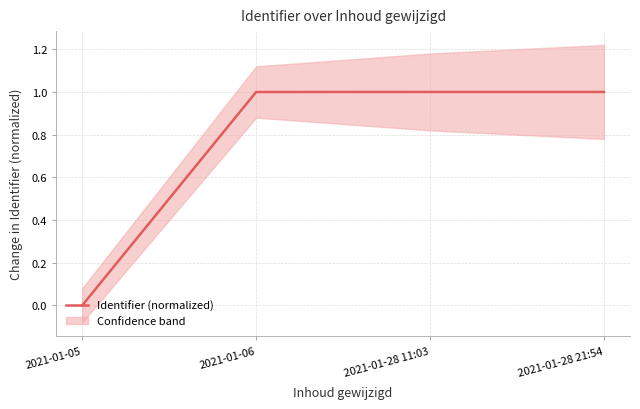

How many distinct data groups are displayed?

1